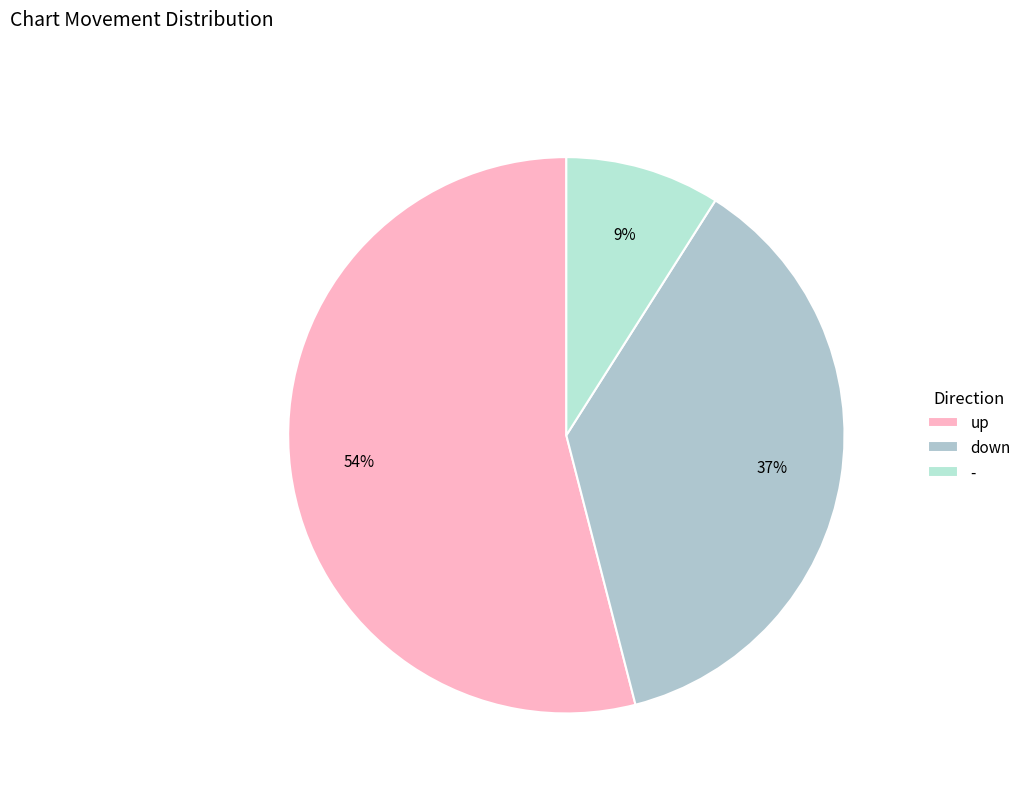

To the nearest percent, what is the combined percentage of - and down?

46%